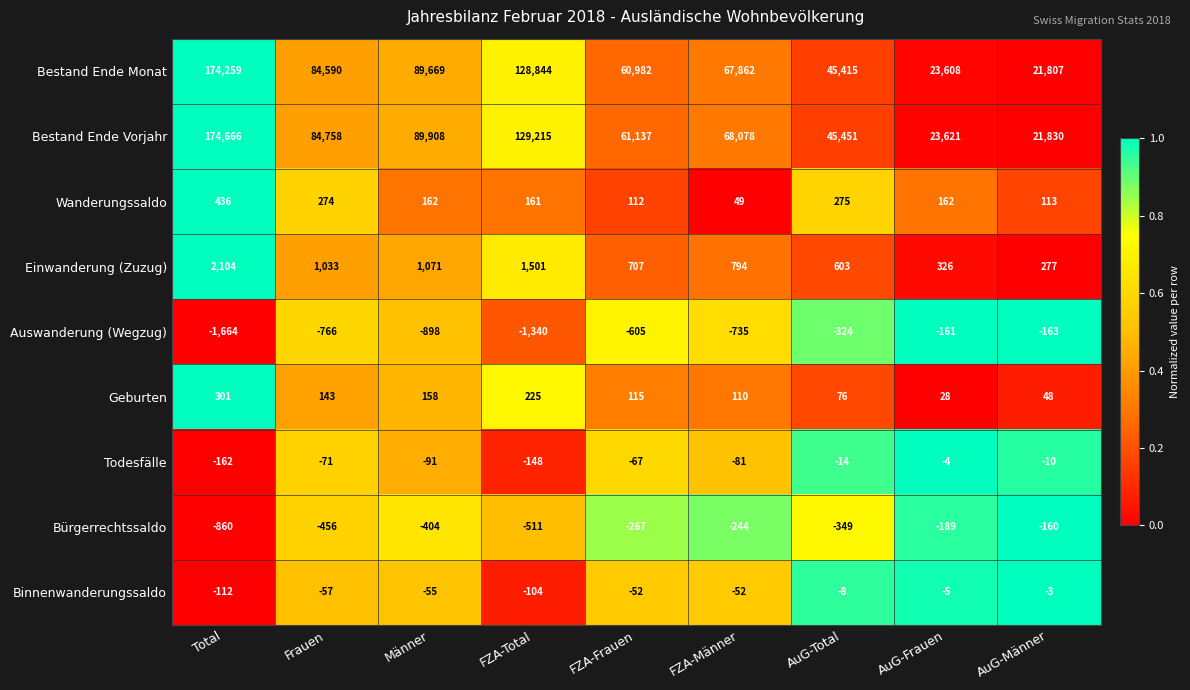

How many data points in Bestand Ende Monat are less than 67862?

4